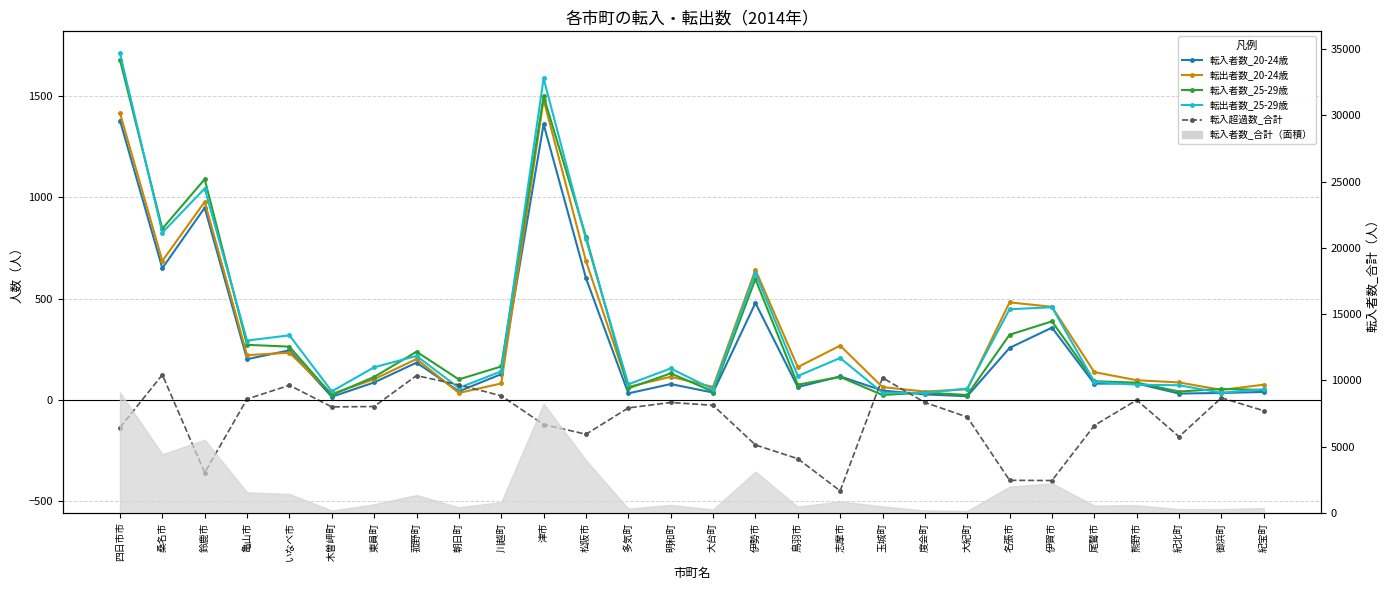

Where does the 転出者数_25-29歳 series first go above 154?

四日市市